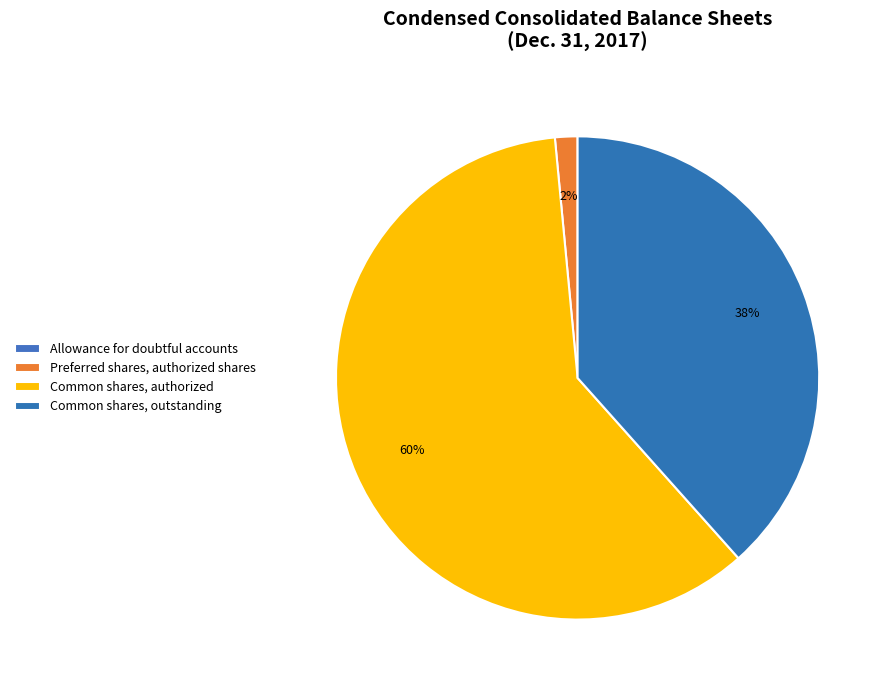

True or false: Common shares, outstanding accounts for 38% of the total.

True